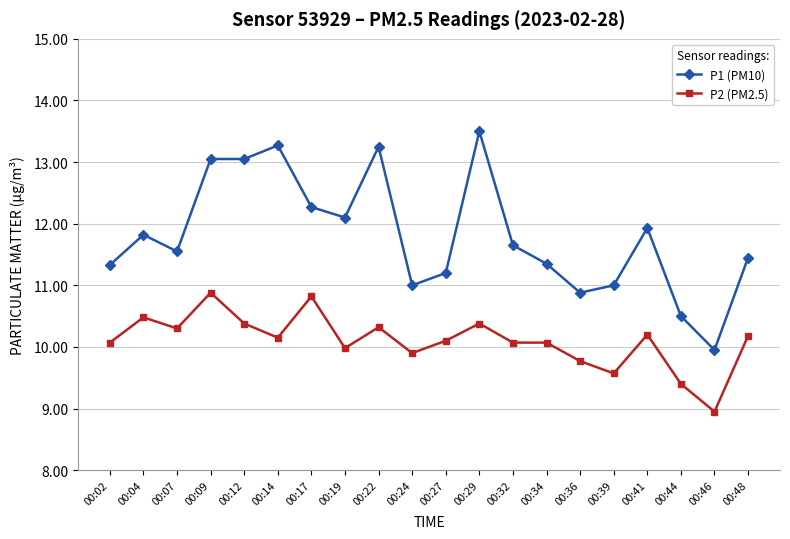

What is the value of the P2 (PM2.5) point at the 7th from the left?

10.8